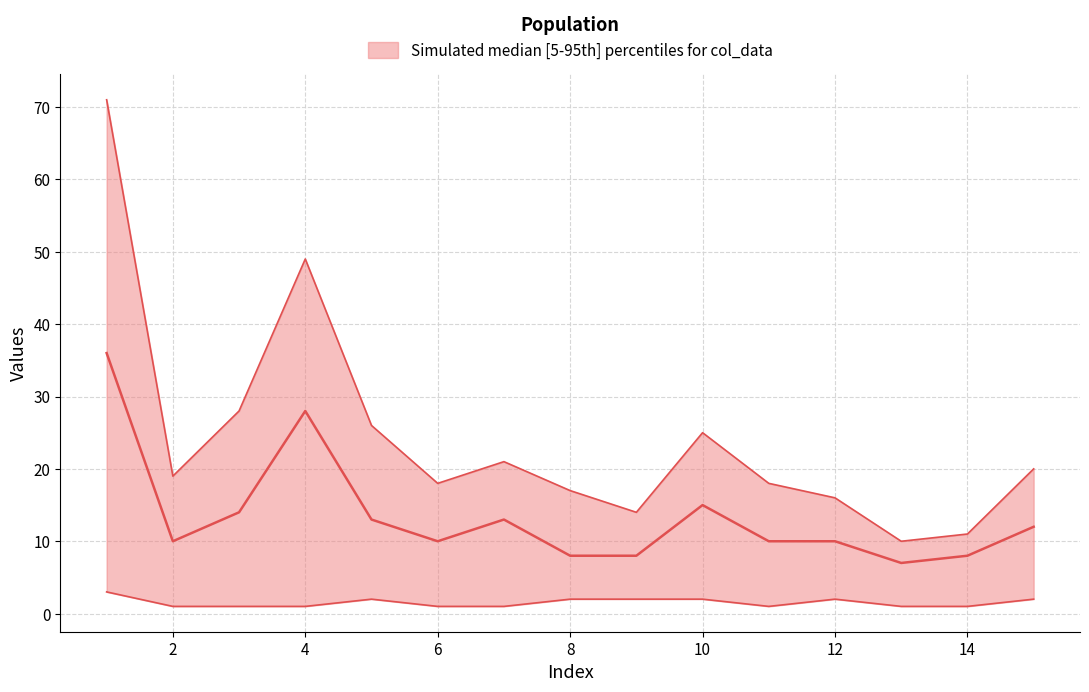

How many lines are shown in the chart?

3